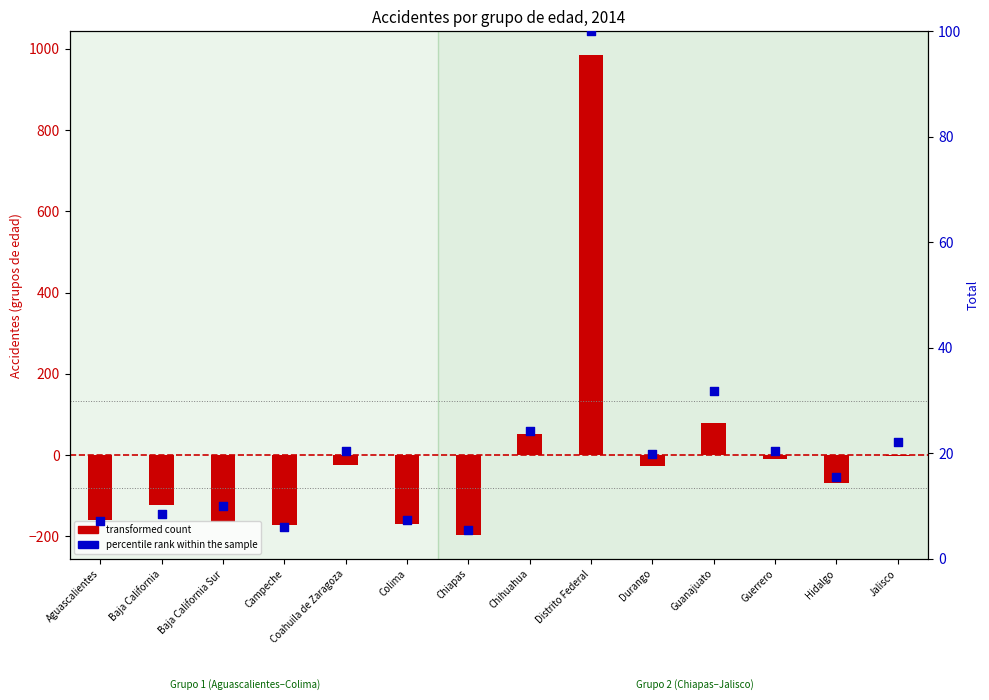

Which series has the largest total across all categories?

percentile rank within the sample